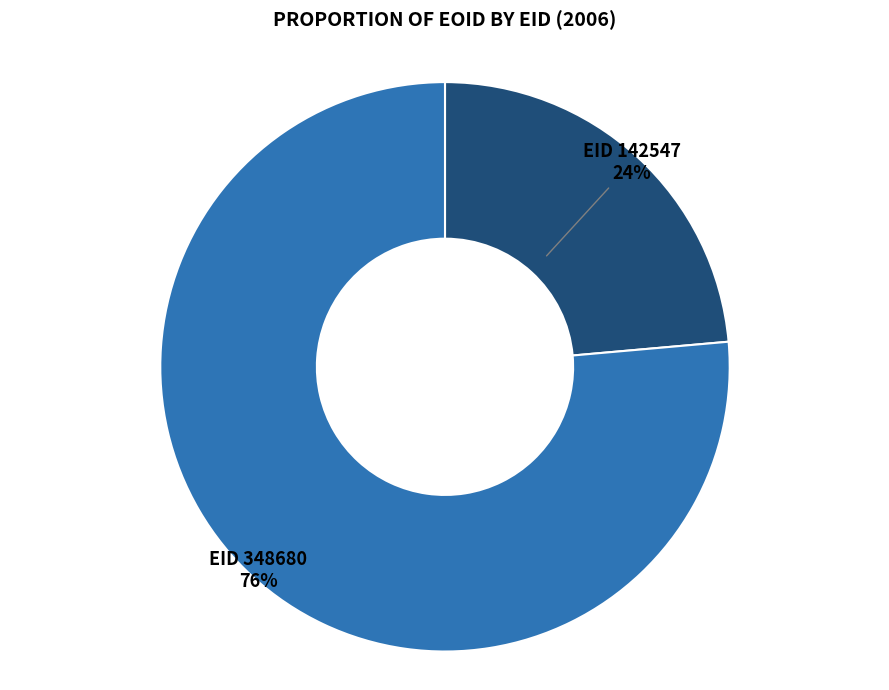

To the nearest percent, what is the average slice percentage?

50%